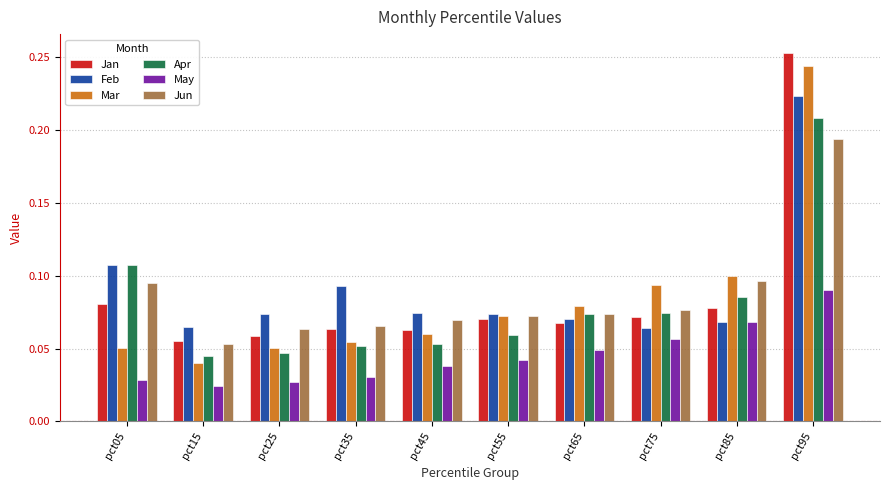

The value of Feb at pct05 is 0.1. True or false?

True